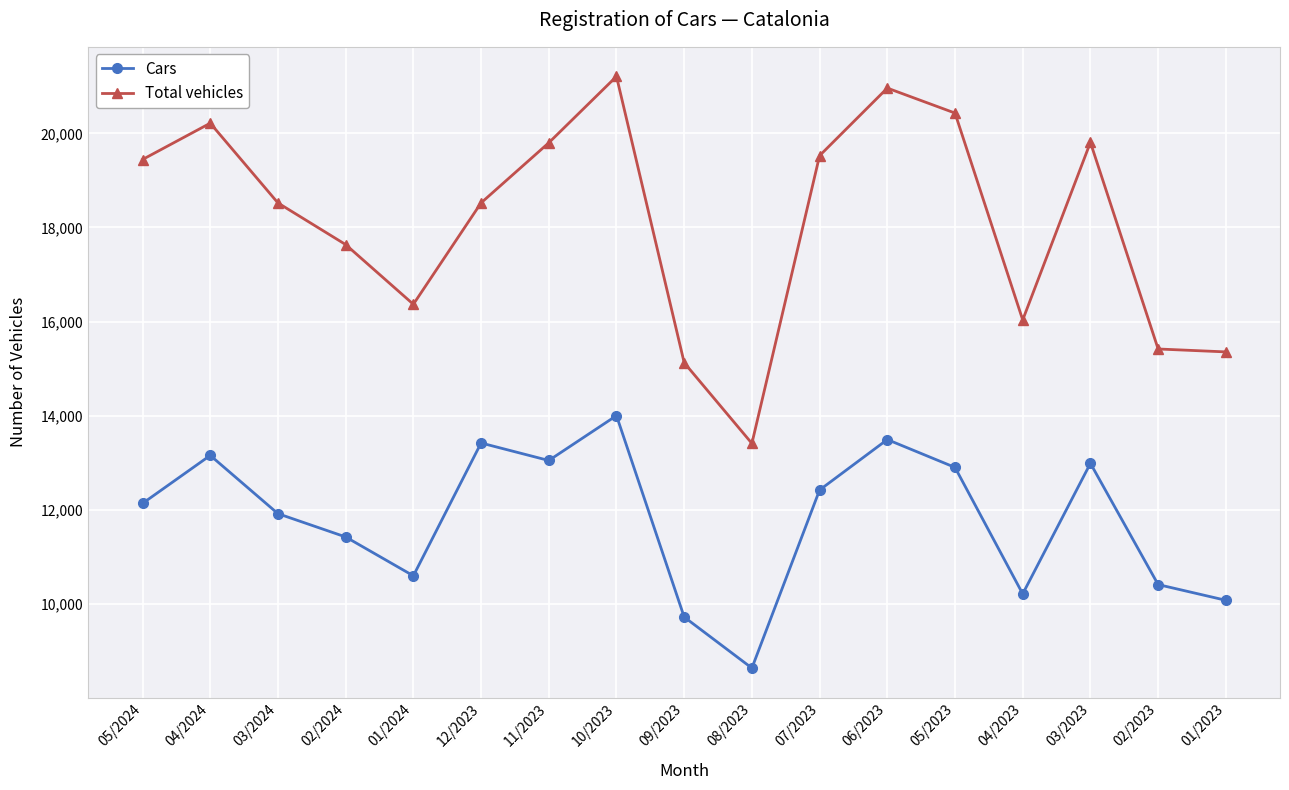

In Cars, how many points are higher than both neighbors (excluding endpoints)?

5